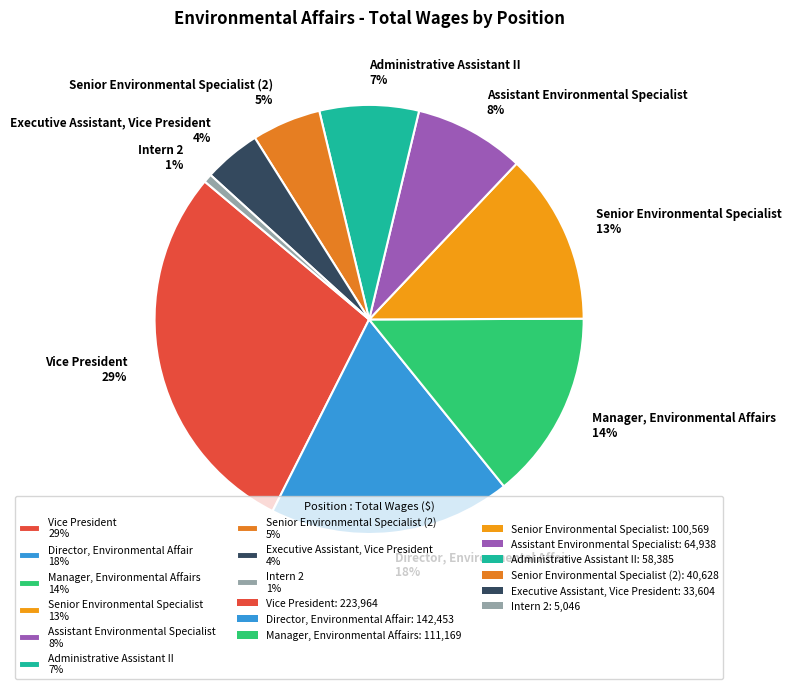

Rank the categories by value from lowest to highest.

Intern 2 1%, Executive Assistant, Vice President 4%, Senior Environmental Specialist (2) 5%, Administrative Assistant II 7%, Assistant Environmental Specialist 8%, Senior Environmental Specialist 13%, Manager, Environmental Affairs 14%, Director, Environmental Affair 18%, Vice President 29%